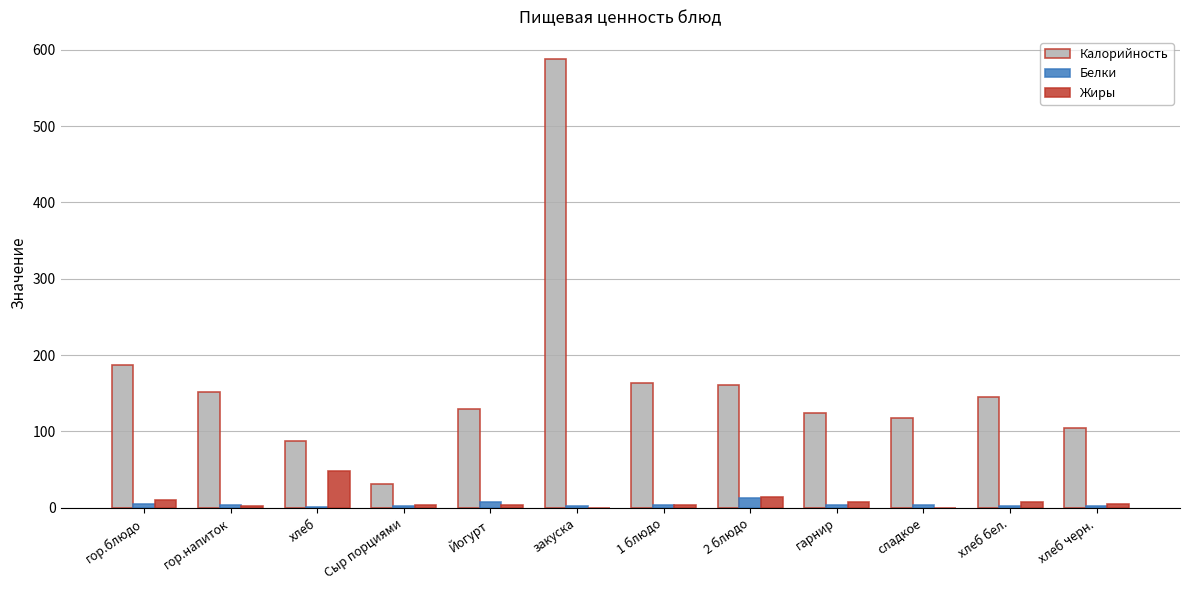

Which category has the highest value across all series?

закуска